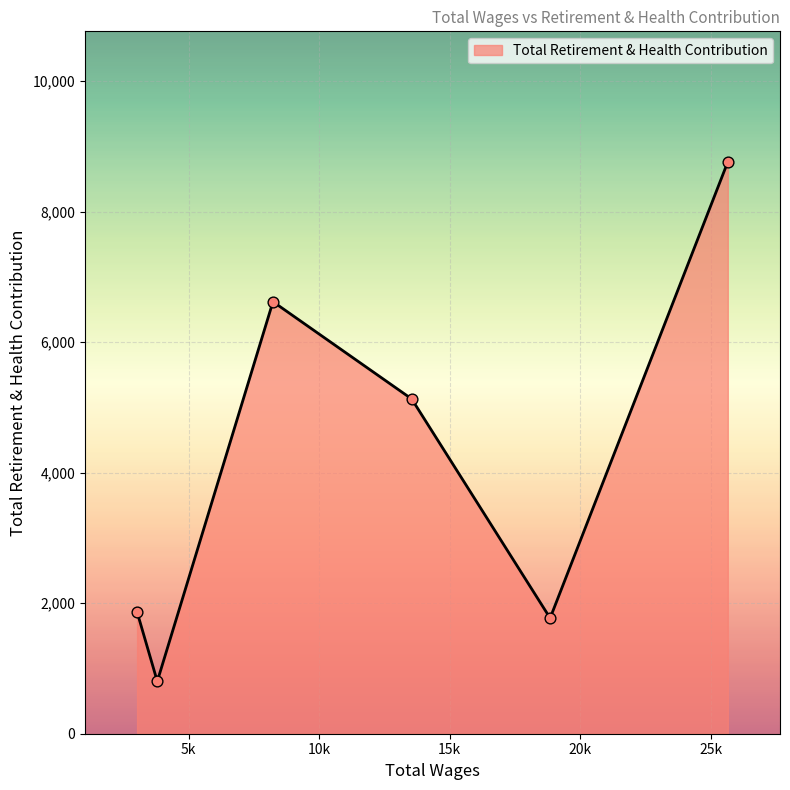

What is the minimum value shown in the chart?

802